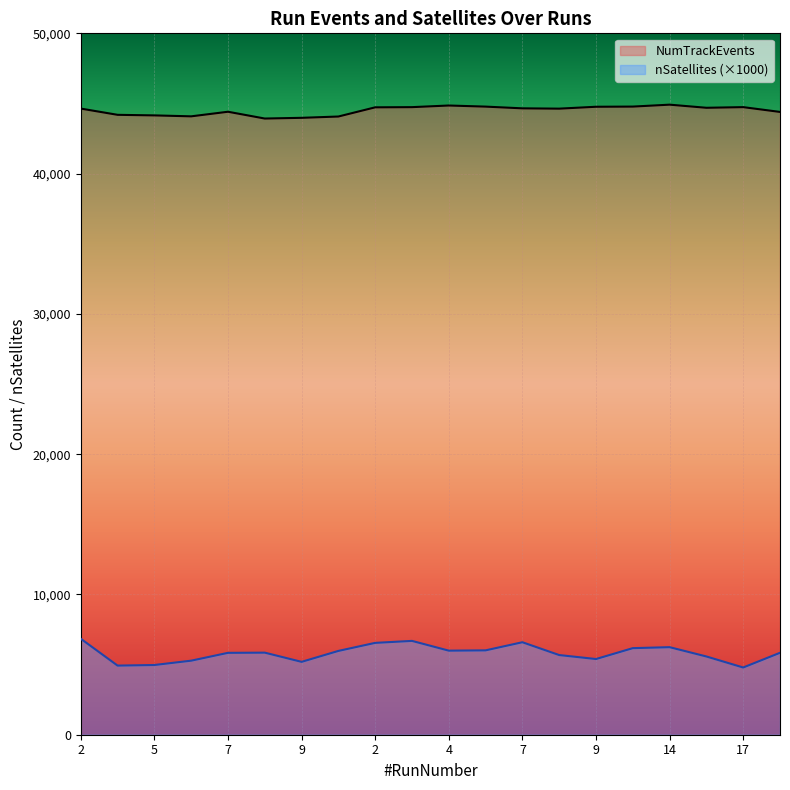

At which label does NumTrackEvents reach its peak?

14